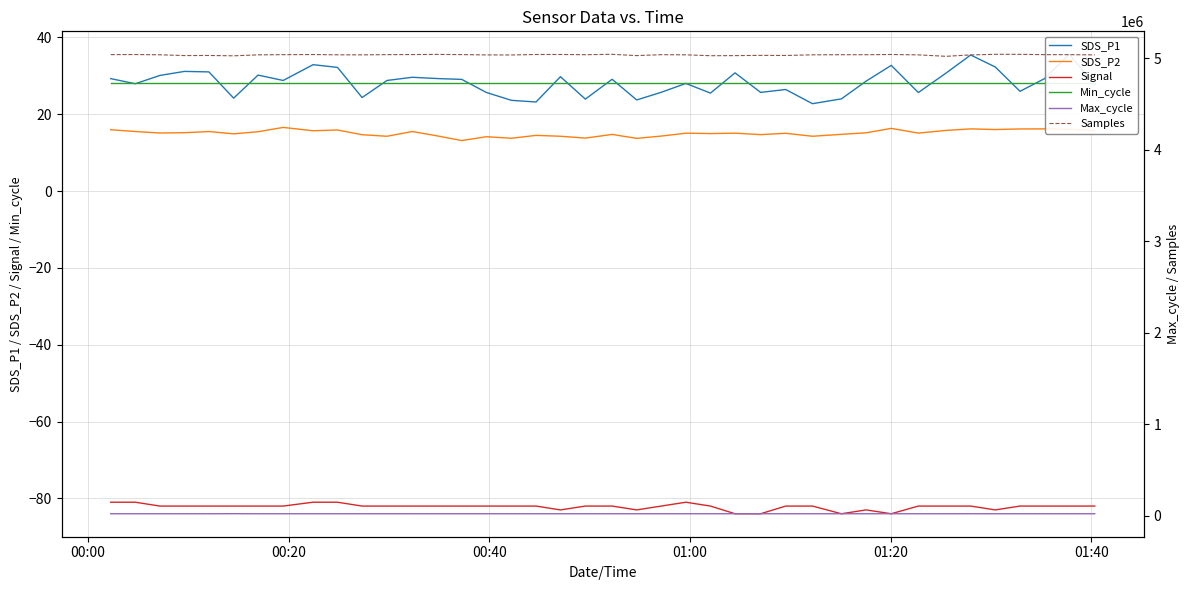

True or false: SDS_P2 and Signal cross at least once.

False